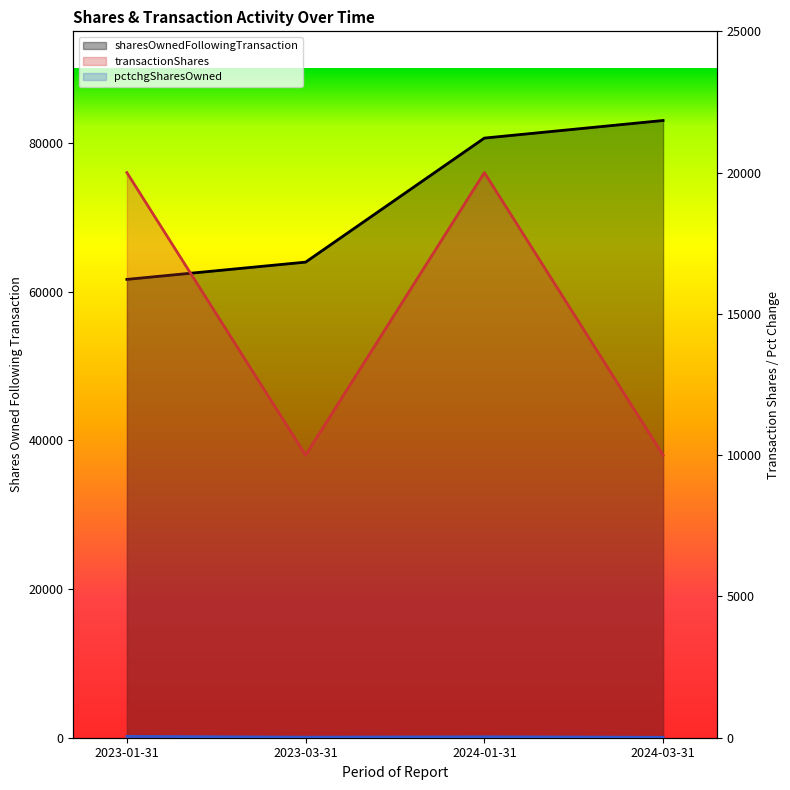

What is the difference between the second highest and second lowest values in the sharesOwnedFollowingTransaction series?

16680